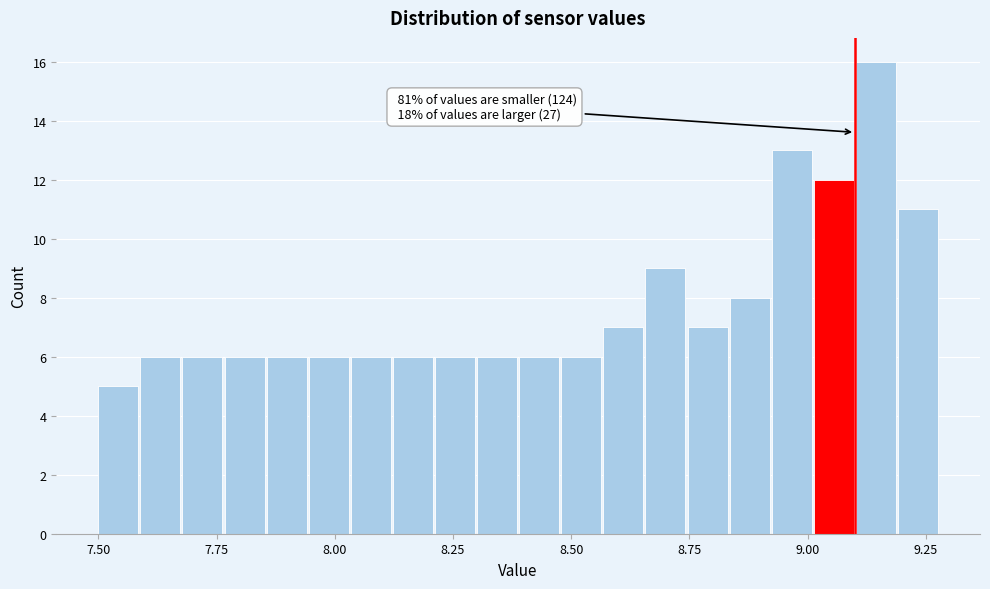

Read against the x-axis, roughly where is the centre of the tallest bar?

9.15